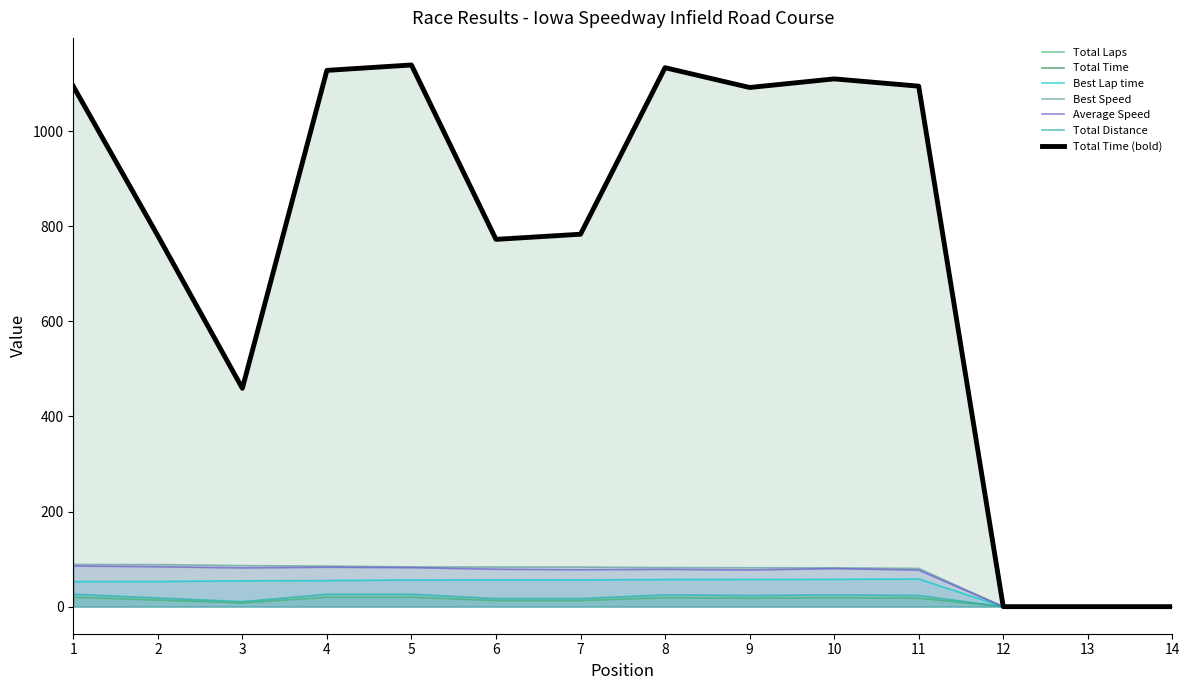

True or false: Average Speed and Total Laps intersect in this chart.

False